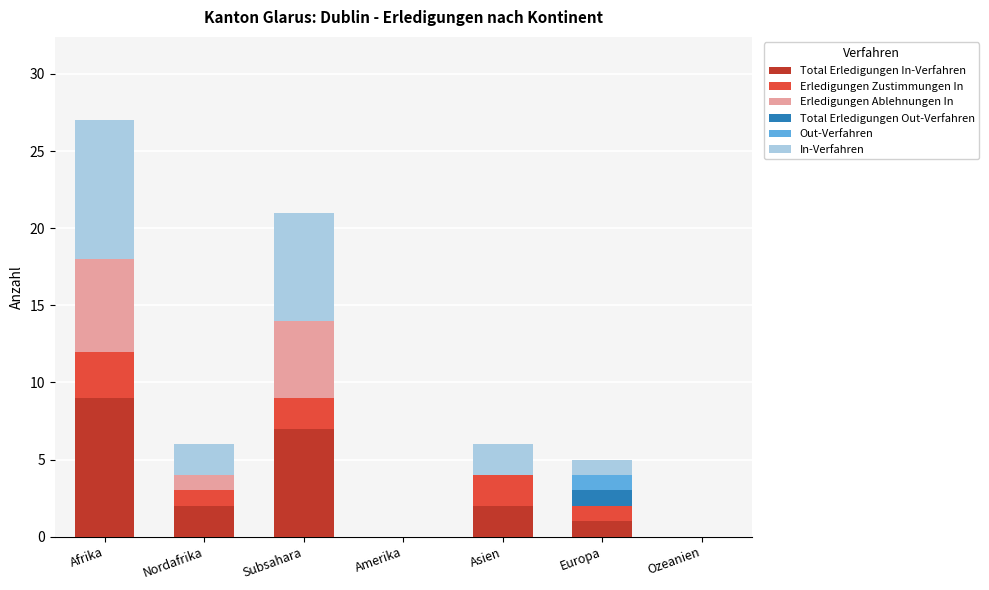

What is the total value across all series at Afrika?

27